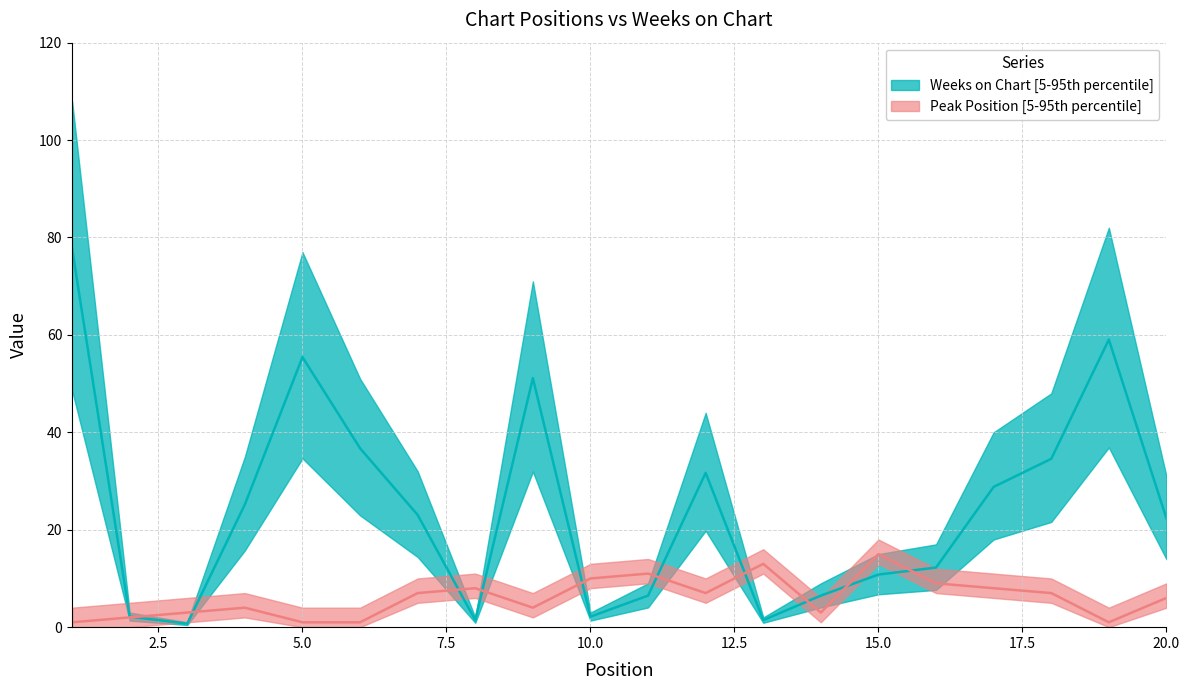

What is the maximum value shown in the chart?

77.8